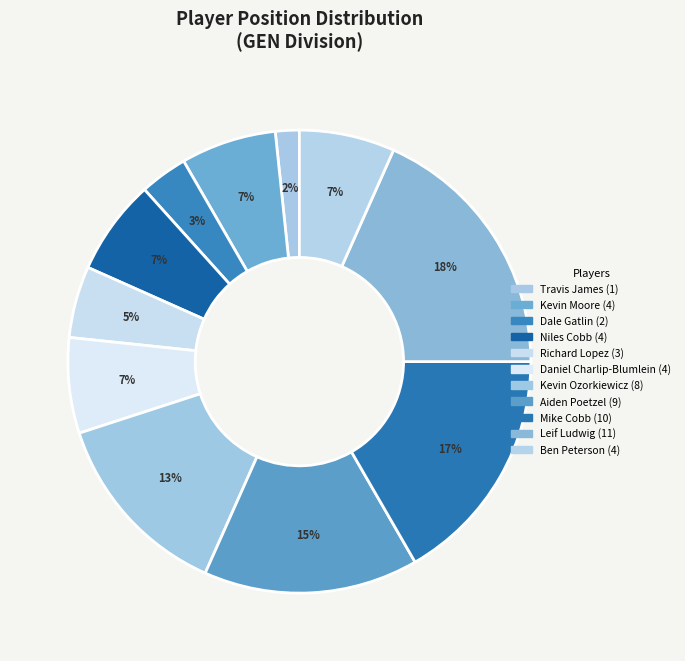

Does Niles Cobb account for over 50% of the chart?

No